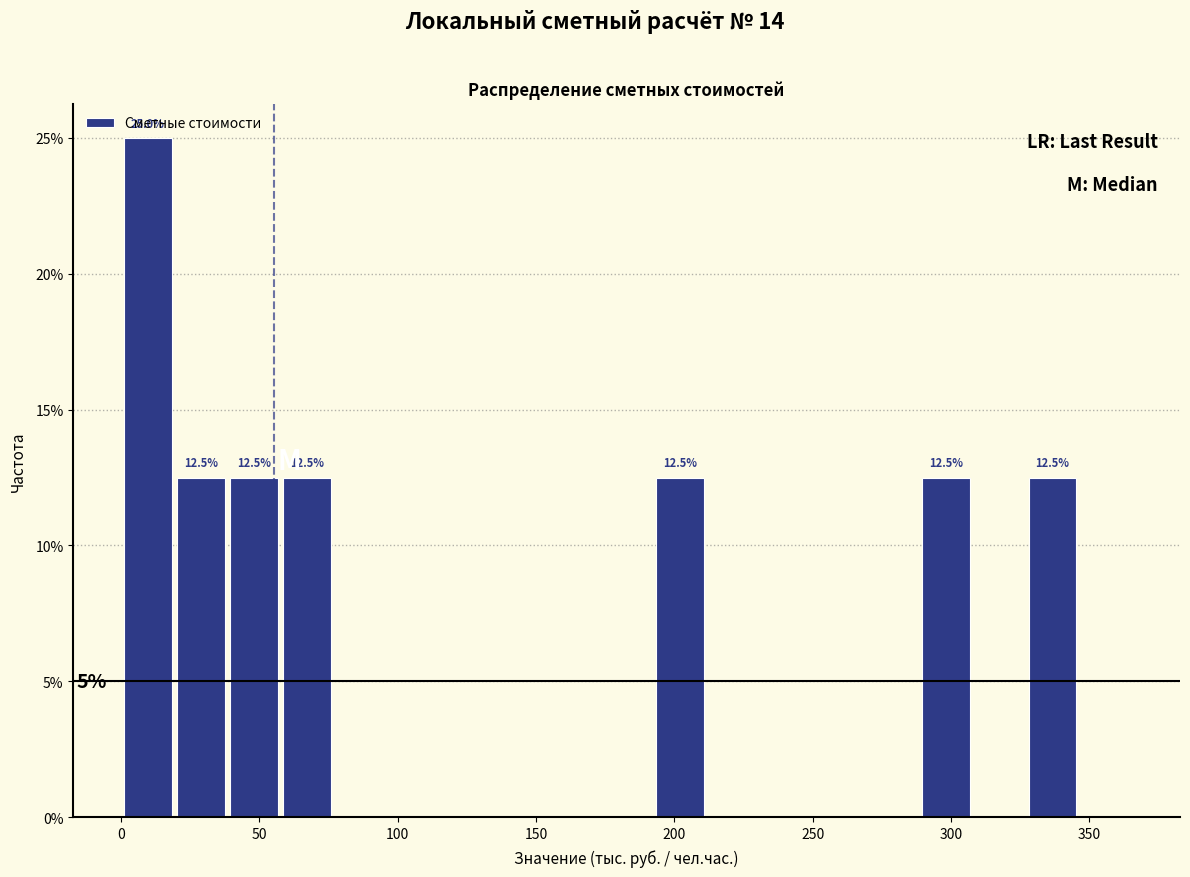

Around what value on the x-axis is the tallest bar? Give the approximate position of its centre, as read against the axis.

10